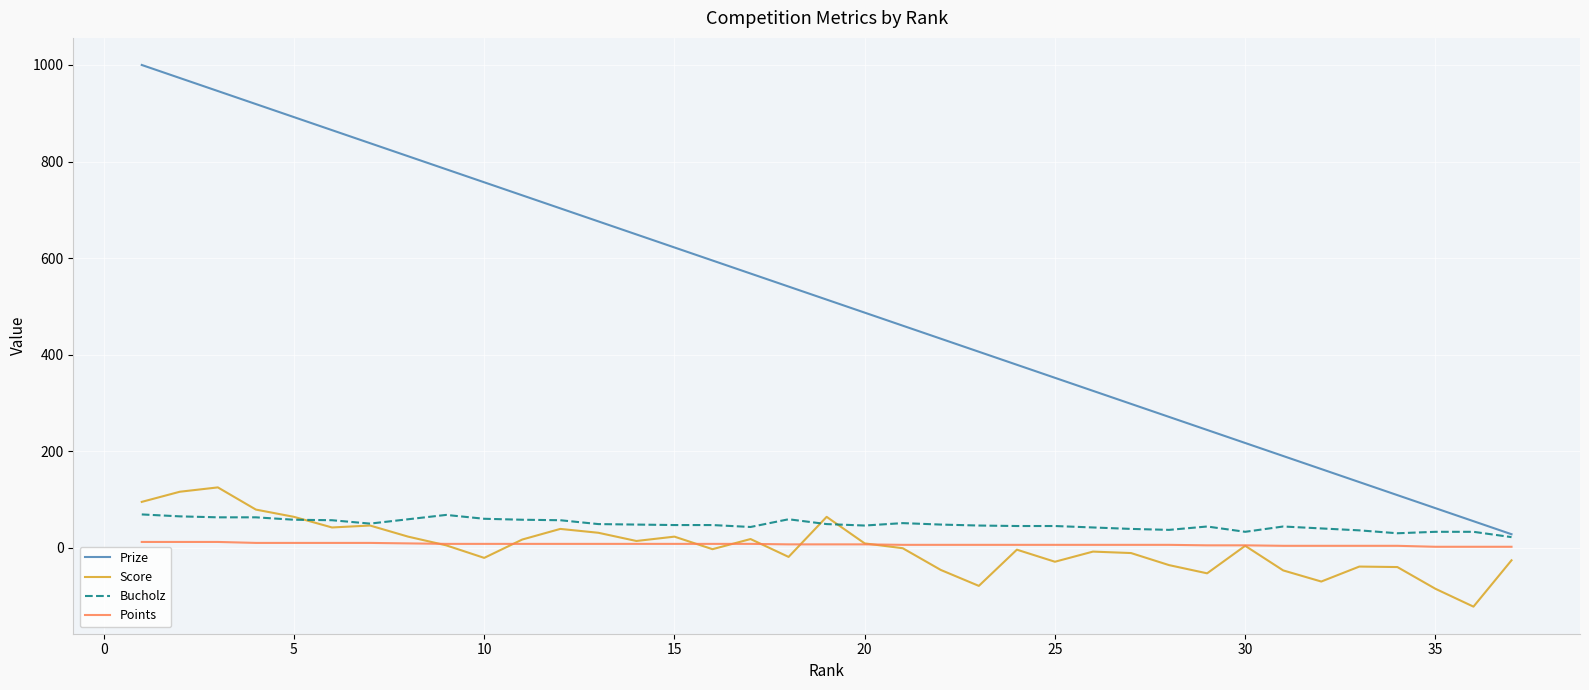

List the series in order of their peak value, highest first.

Prize, Score, Bucholz, Points